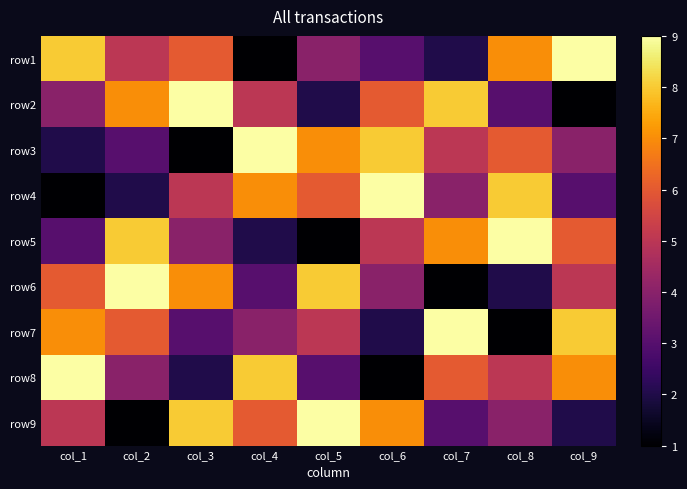

Rank the series at col_2 from lowest to highest value.

row9, row4, row3, row8, row1, row7, row2, row5, row6